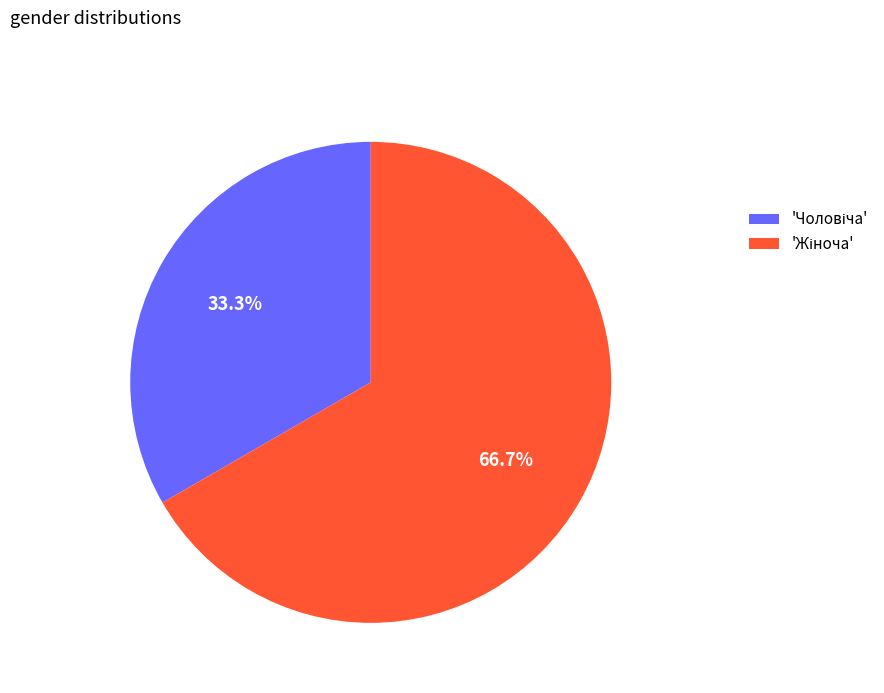

Does any single category account for the majority?

Yes